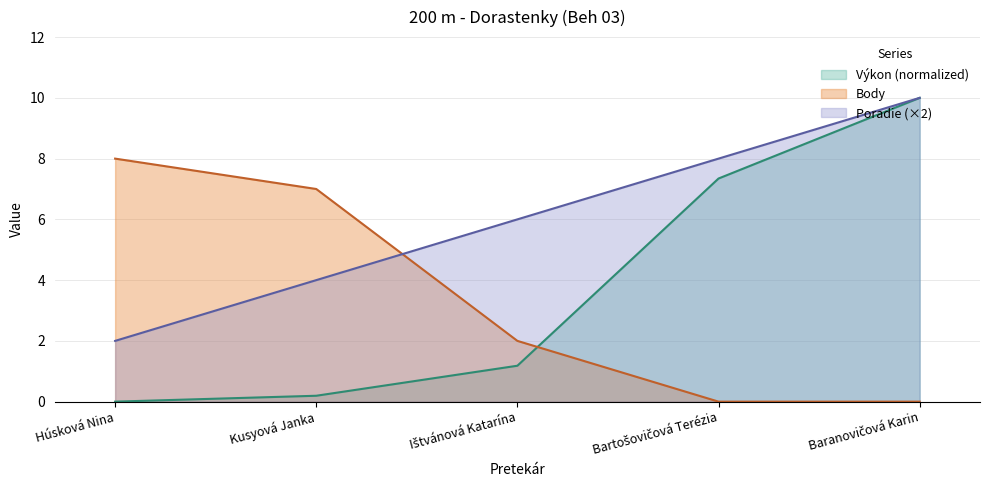

True or false: Výkon and Poradie intersect in this chart.

False